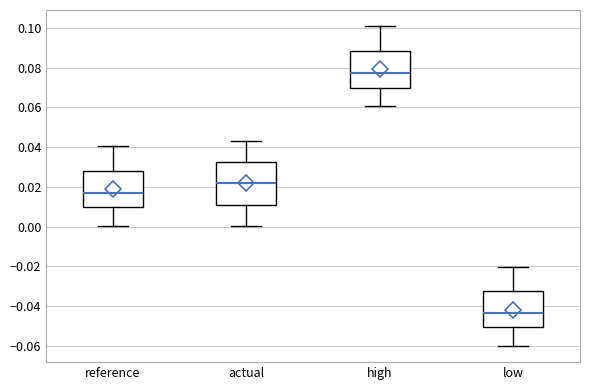

Which box is the tallest, from its lower edge to its upper edge?

actual